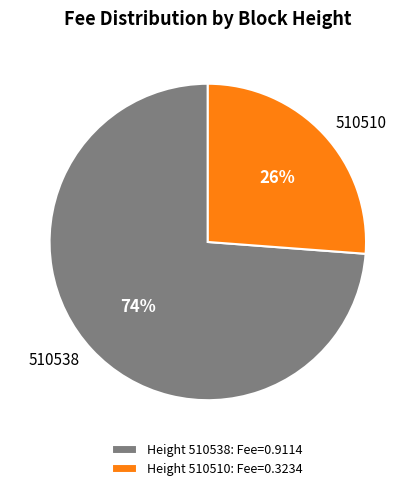

Which category accounts for the majority?

Height 510538: Fee=0.9114